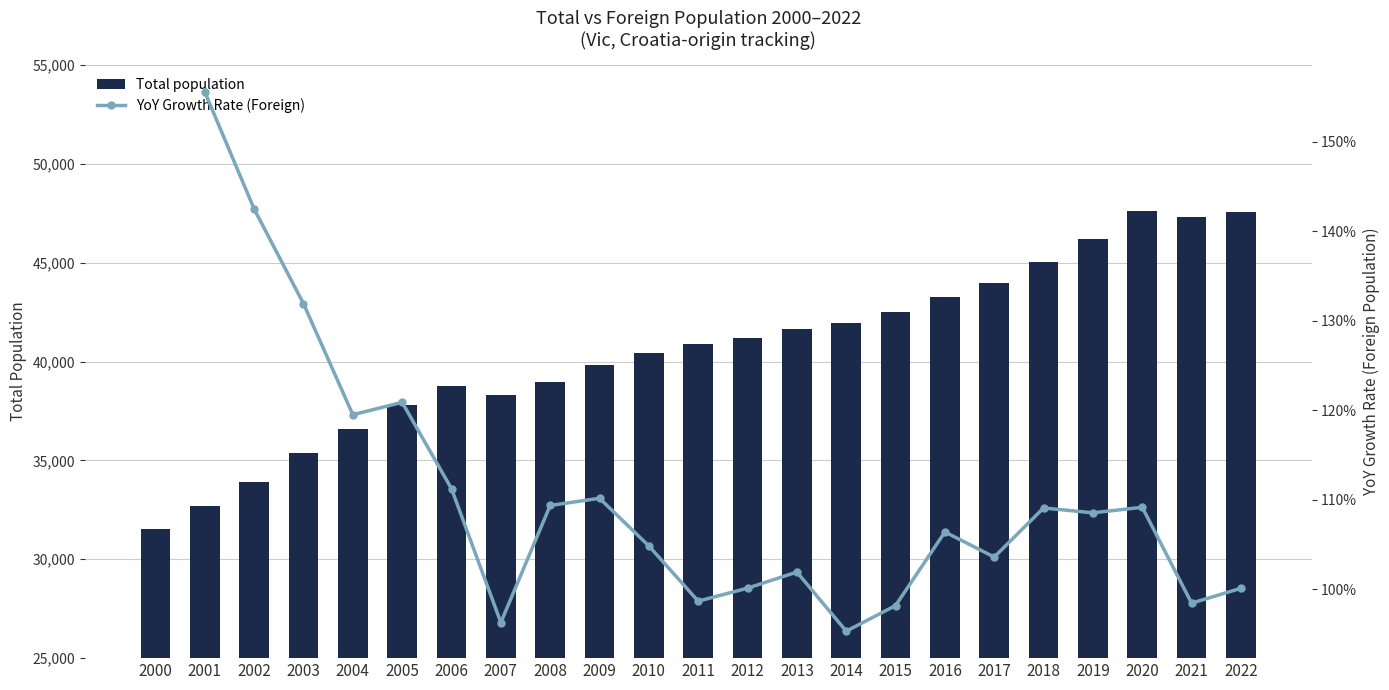

Reading left to right, extract all data points from this chart.

31533	32706	33935	35354	36571	37825	38747	38321	38964	39844	40422	40900	41191	41647	41956	42498	43287	43964	45040	46214	47630	47319	47545